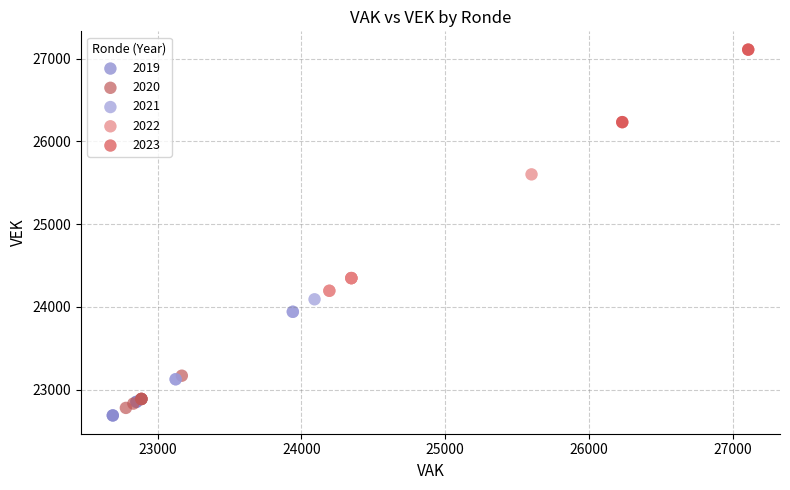

Which series has the widest spread of Y values?

2022